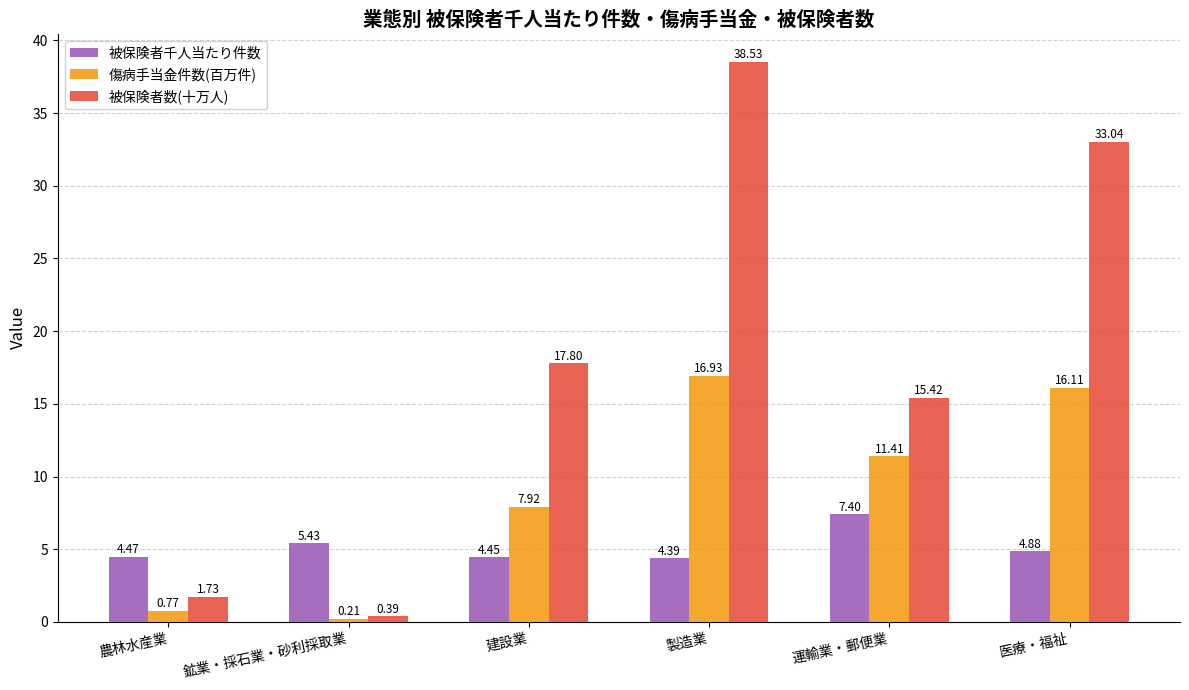

List the labels in order of 被保険者数(十万人) value, largest first.

製造業, 医療・福祉, 建設業, 運輸業・郵便業, 農林水産業, 鉱業・採石業・砂利採取業